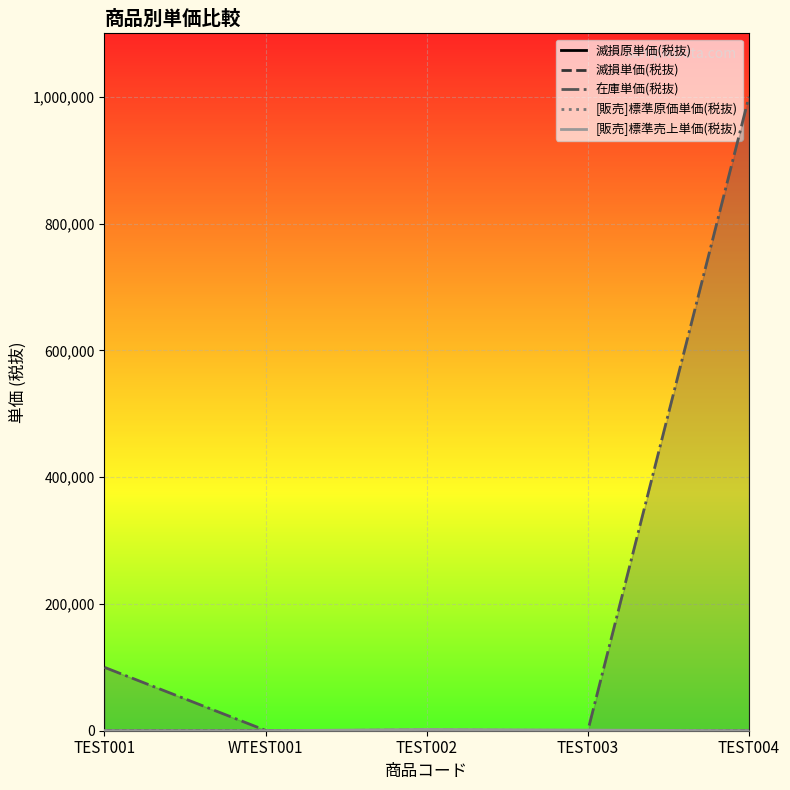

What is the label of the 4th point from the right?

WTEST001